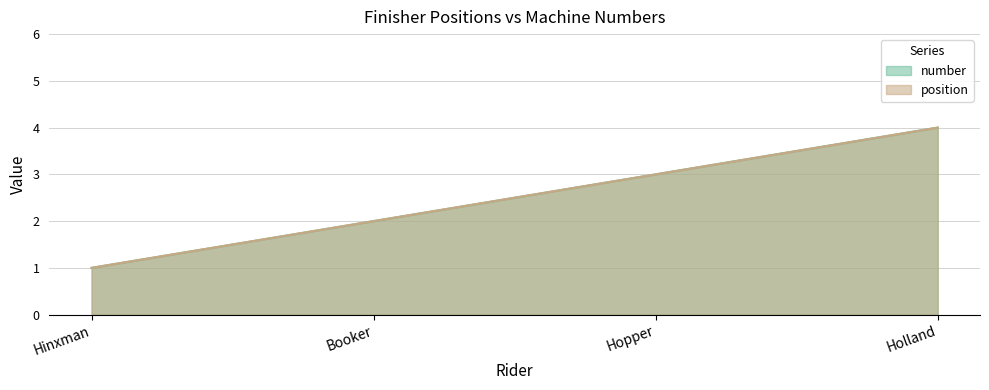

List the series in order of their peak value, highest first.

number, position